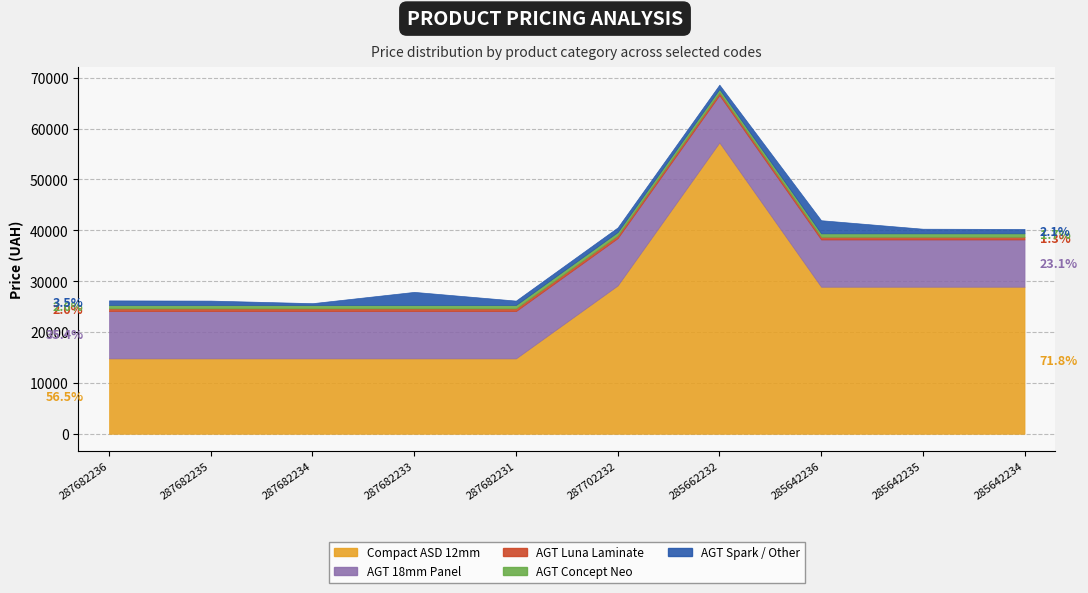

Which category has the highest value across all series?

285662232